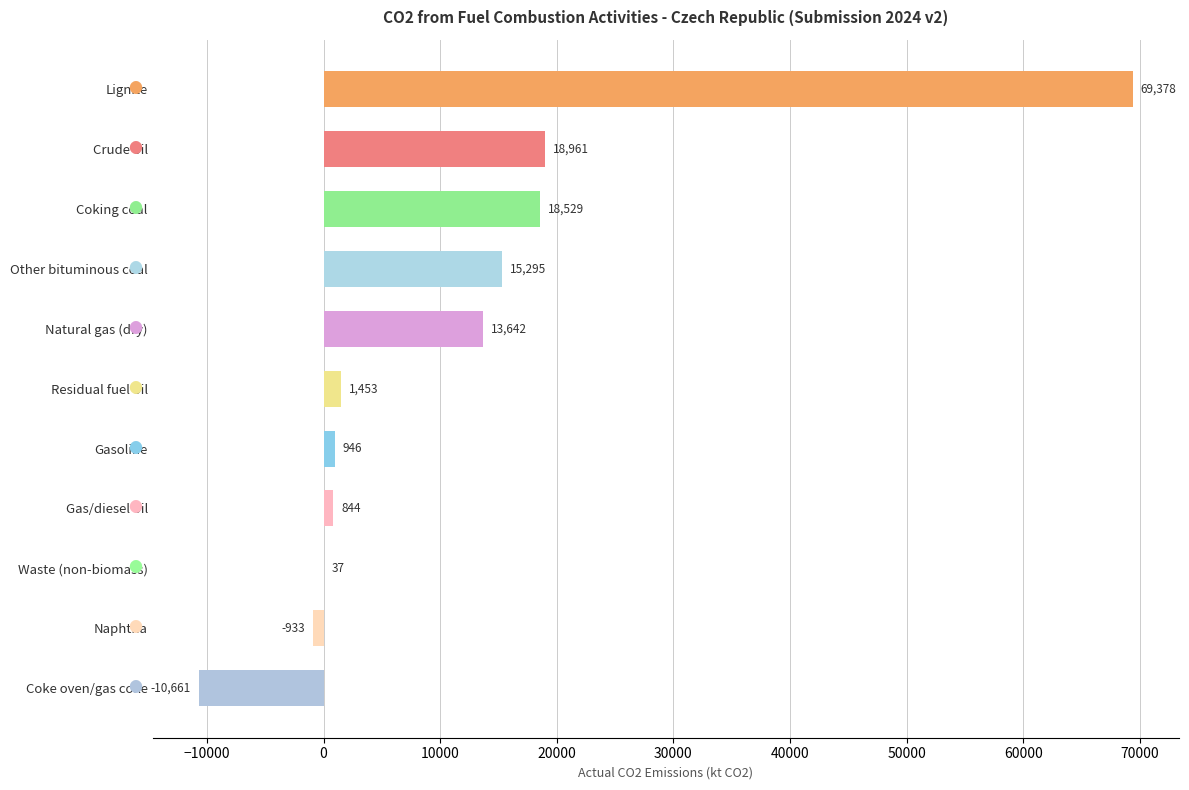

Are the bars horizontal?

Yes